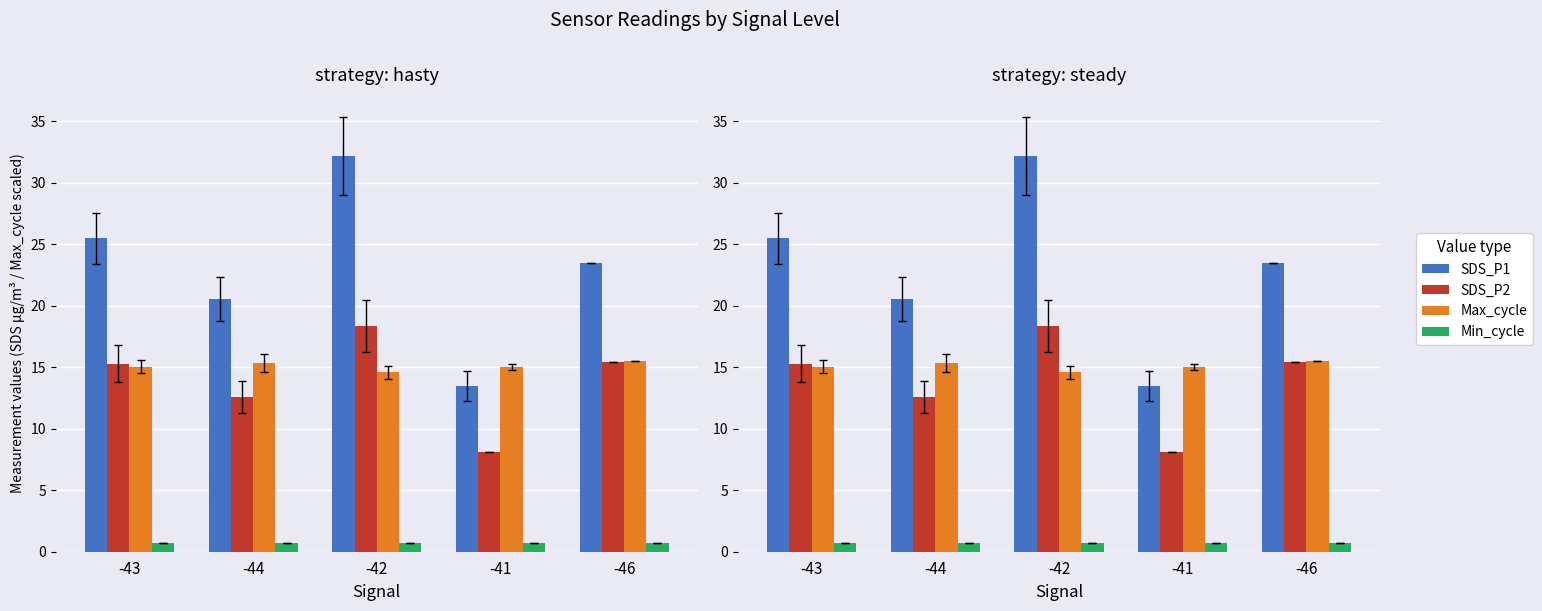

Which series has the widest spread of values?

SDS_P1